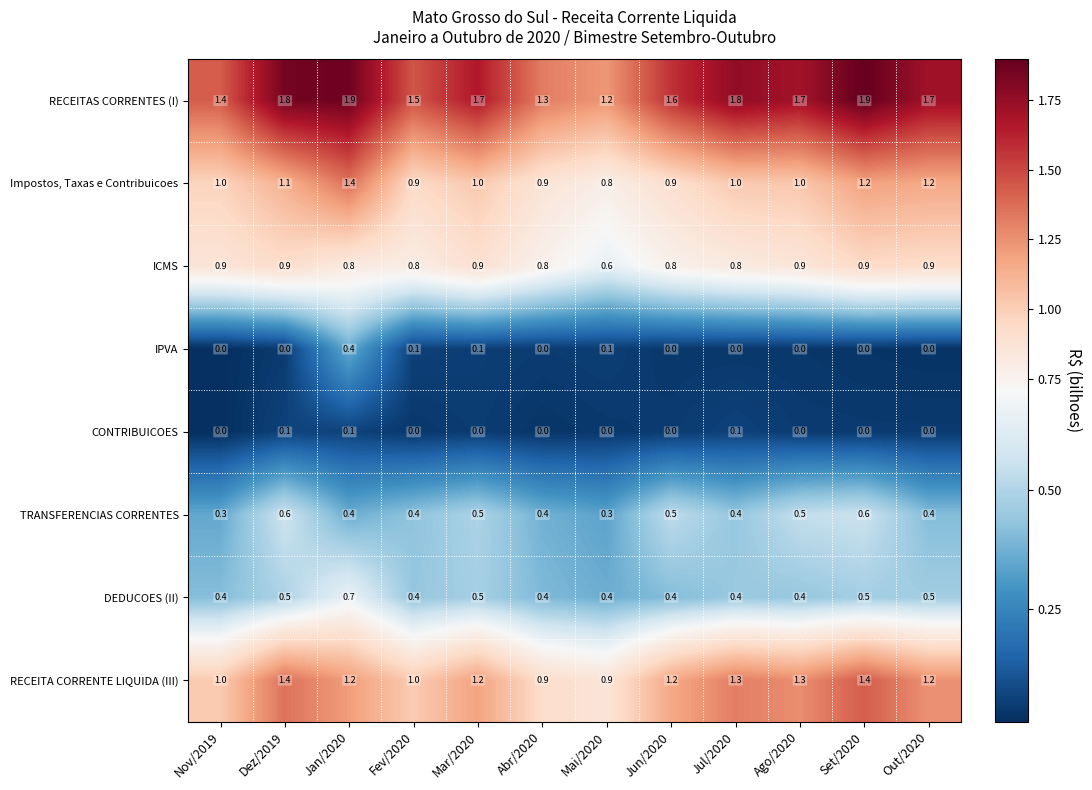

Which series has the largest range (max minus min)?

RECEITAS CORRENTES (I)